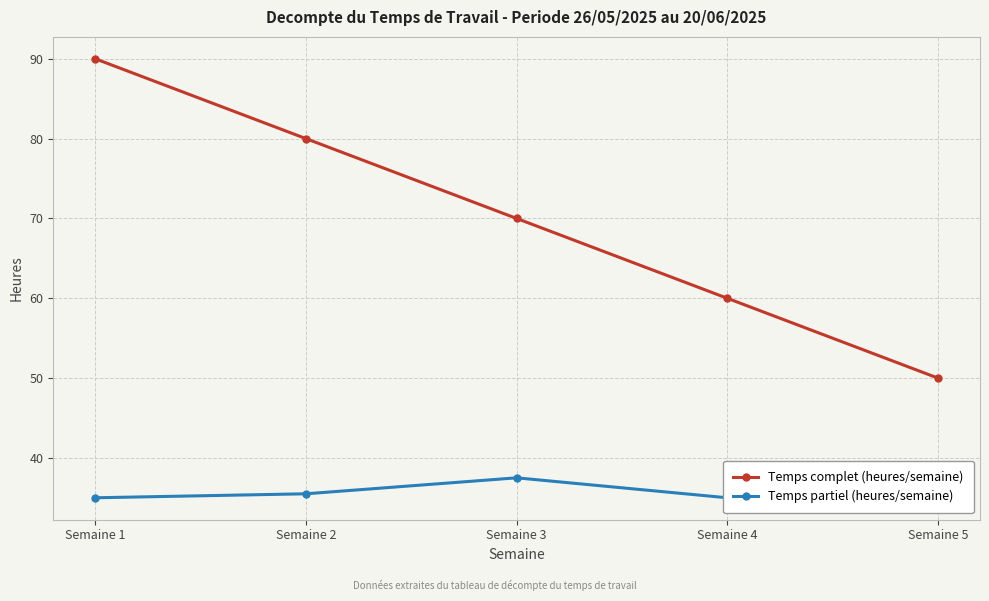

At which label does Temps complet (heures/semaine) first exceed 70?

Semaine 1